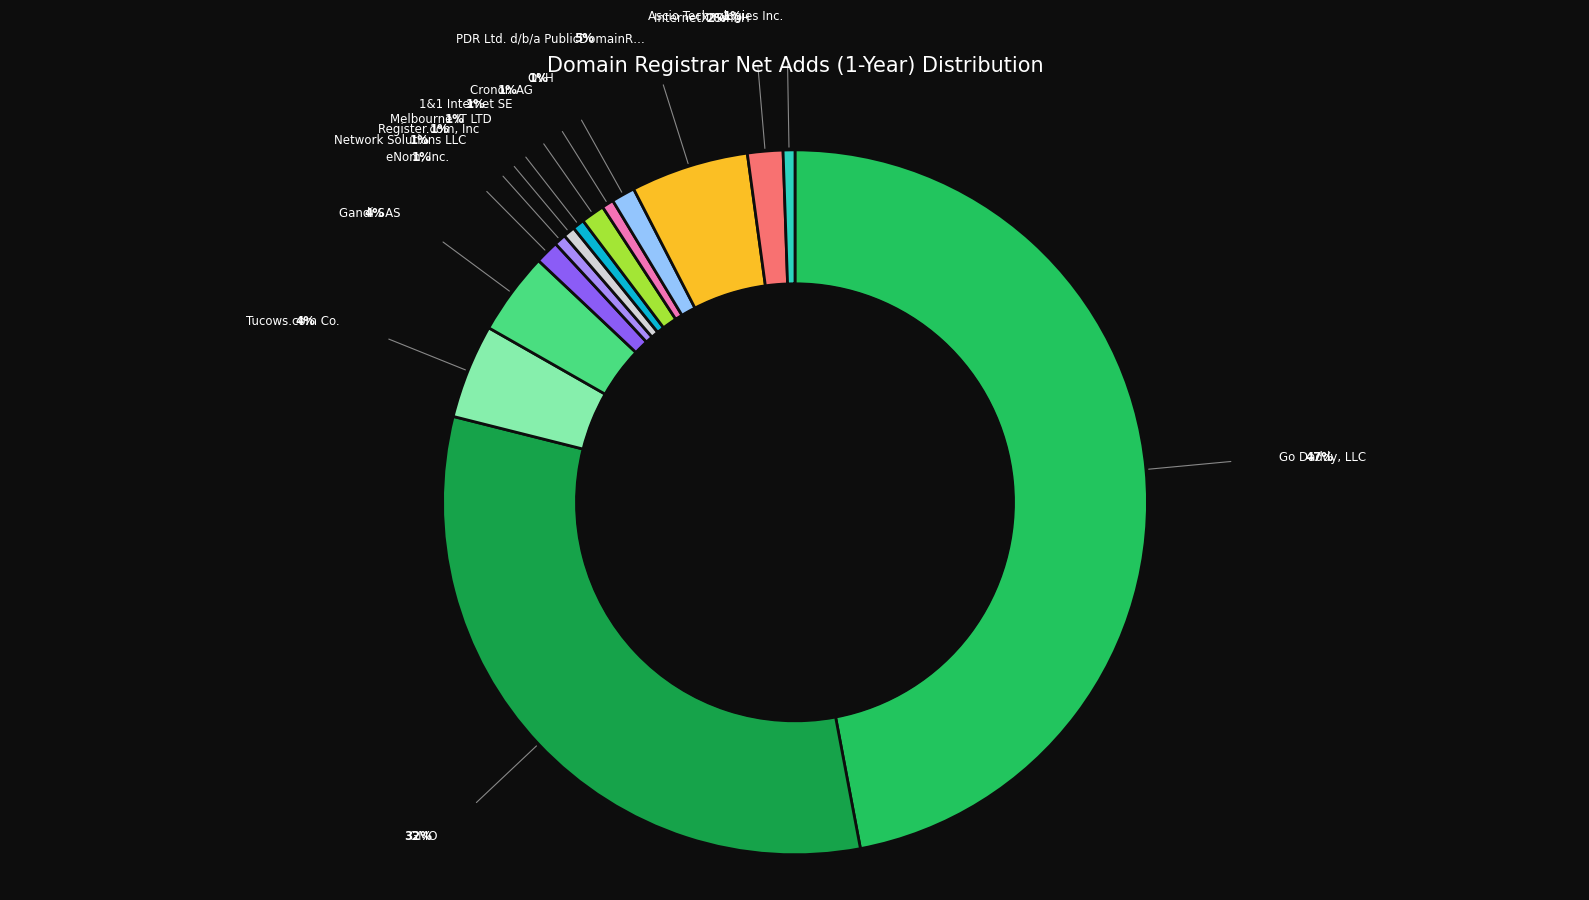

Is there any slice that represents more than half of the pie?

No